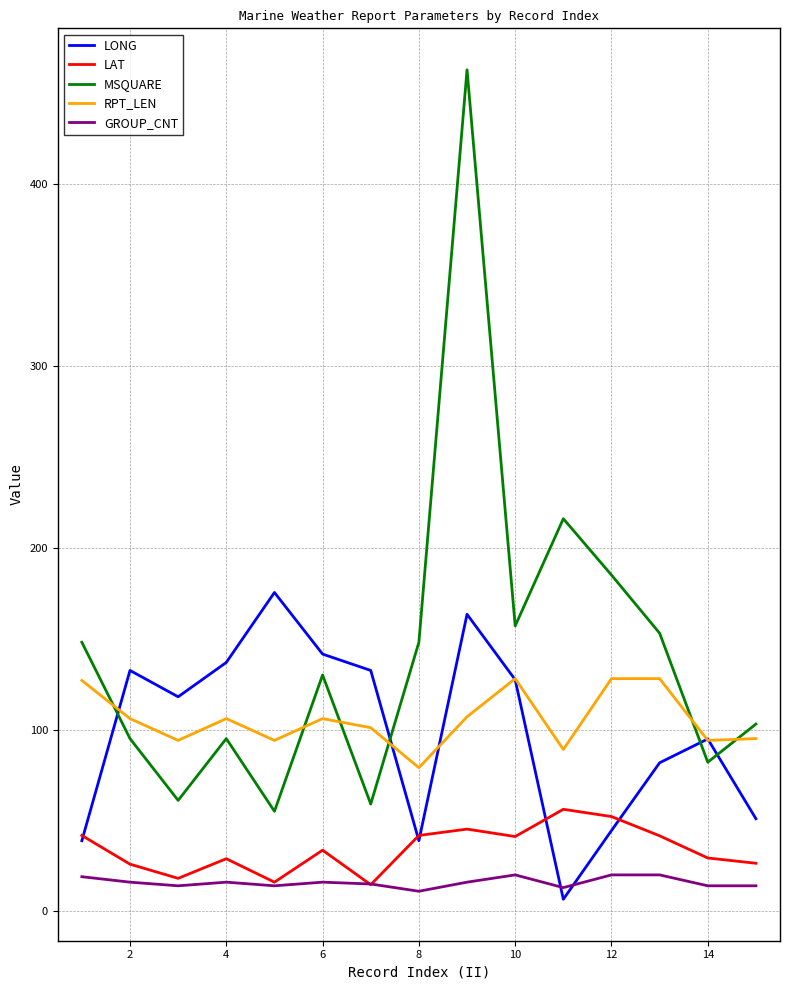

True or false: GROUP_CNT and MSQUARE cross at least once.

False